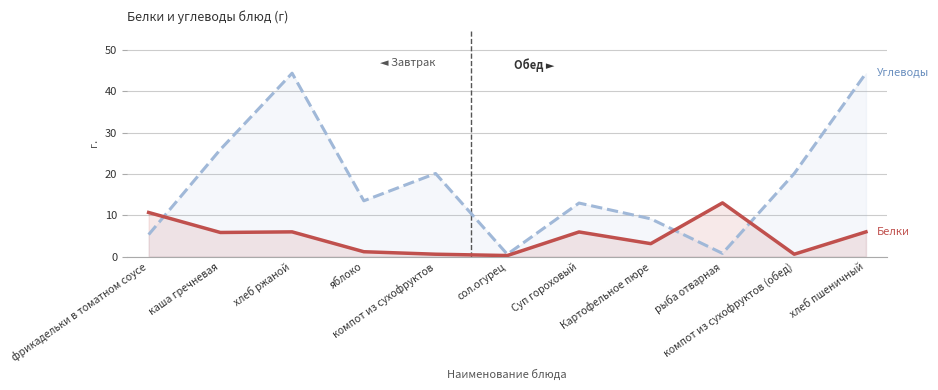

What value does the Углеводы series have at фрикадельки в томатном соусе?

5.3